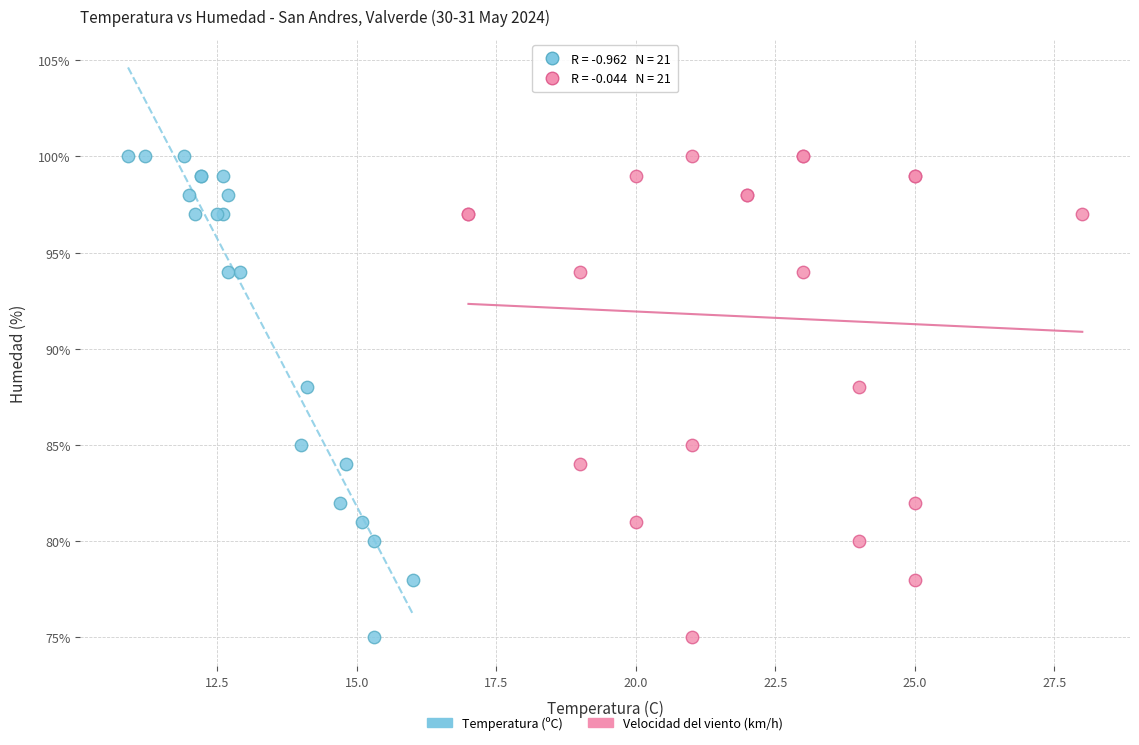

What are all the series names shown in the legend?

Temperatura (ºC), Velocidad del viento (km/h)